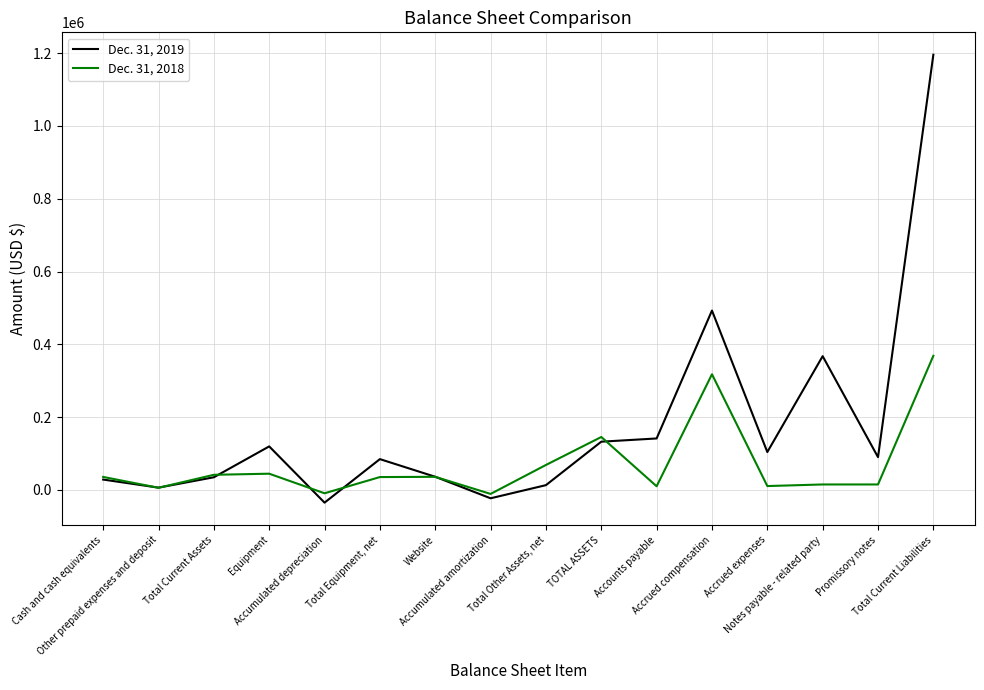

List the series in order of their overall mean, lowest first.

Dec. 31, 2018, Dec. 31, 2019